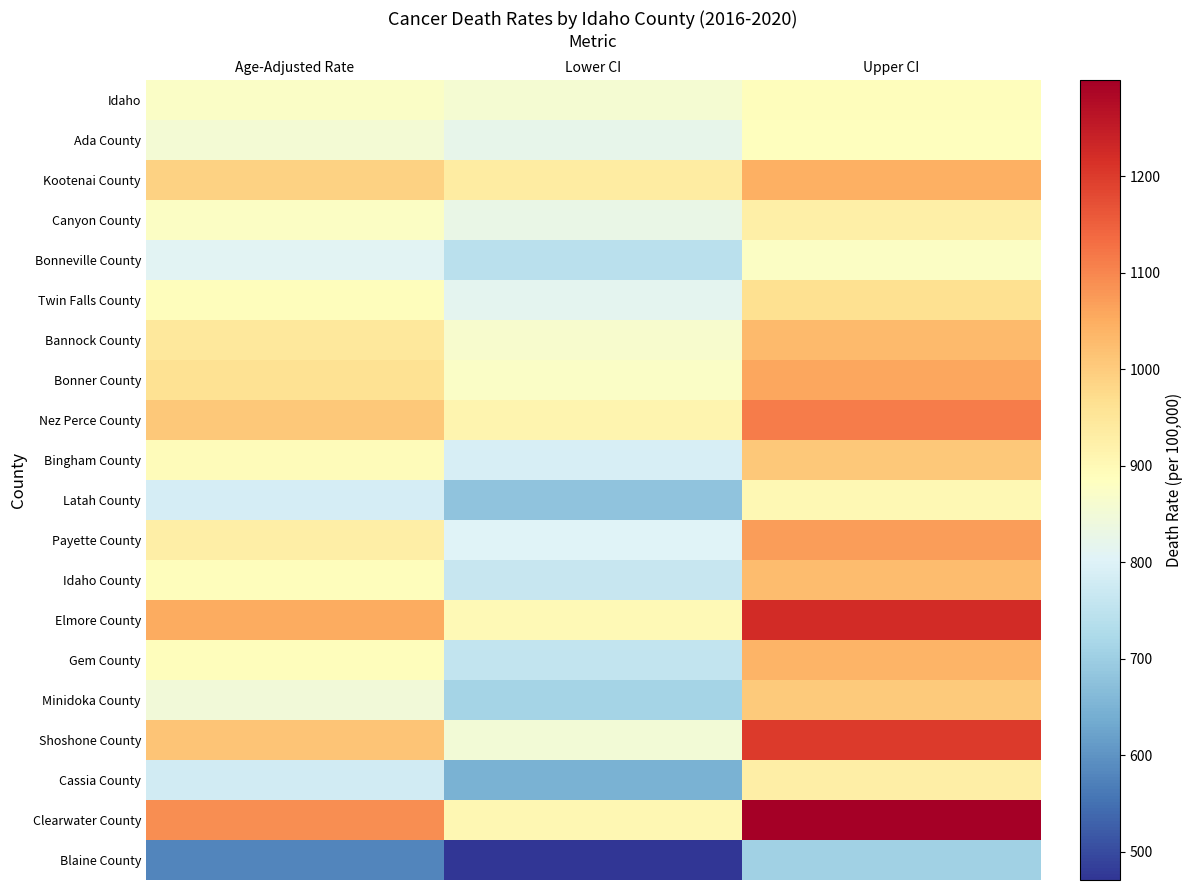

Reading left to right, extract all data points from this chart.

Idaho: Age-Adjusted Rate=873.3	Lower CI=857.0	Upper CI=889.8
Ada County: Age-Adjusted Rate=853.5	Lower CI=820.6	Upper CI=887.3
Kootenai County: Age-Adjusted Rate=989.2	Lower CI=936.8	Upper CI=1043.8
Canyon County: Age-Adjusted Rate=876.1	Lower CI=827.1	Upper CI=927.2
Bonneville County: Age-Adjusted Rate=807.5	Lower CI=743.1	Upper CI=876.0
Twin Falls County: Age-Adjusted Rate=889.0	Lower CI=817.2	Upper CI=965.5
Bannock County: Age-Adjusted Rate=944.2	Lower CI=864.6	Upper CI=1029.2
Bonner County: Age-Adjusted Rate=962.7	Lower CI=873.9	Upper CI=1057.9
Nez Perce County: Age-Adjusted Rate=1008.1	Lower CI=911.2	Upper CI=1112.4
Bingham County: Age-Adjusted Rate=893.9	Lower CI=790.9	Upper CI=1006.6
Latah County: Age-Adjusted Rate=785.7	Lower CI=680.4	Upper CI=902.6
Payette County: Age-Adjusted Rate=928.8	Lower CI=801.6	Upper CI=1070.3
Idaho County: Age-Adjusted Rate=888.4	Lower CI=765.3	Upper CI=1025.5
Elmore County: Age-Adjusted Rate=1052.3	Lower CI=900.2	Upper CI=1222.5
Gem County: Age-Adjusted Rate=891.4	Lower CI=758.8	Upper CI=1040.2
Minidoka County: Age-Adjusted Rate=848.7	Lower CI=713.1	Upper CI=1002.3
Shoshone County: Age-Adjusted Rate=1013.6	Lower CI=850.3	Upper CI=1199.1
Cassia County: Age-Adjusted Rate=779.1	Lower CI=648.8	Upper CI=927.7
Clearwater County: Age-Adjusted Rate=1089.2	Lower CI=905.4	Upper CI=1299.3
Blaine County: Age-Adjusted Rate=580.2	Lower CI=471.0	Upper CI=706.5